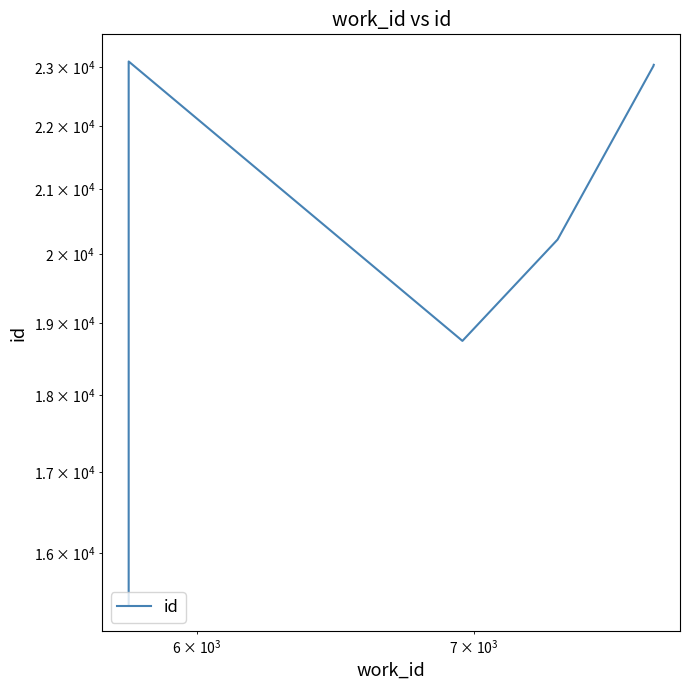

How many lines are shown in the chart?

1